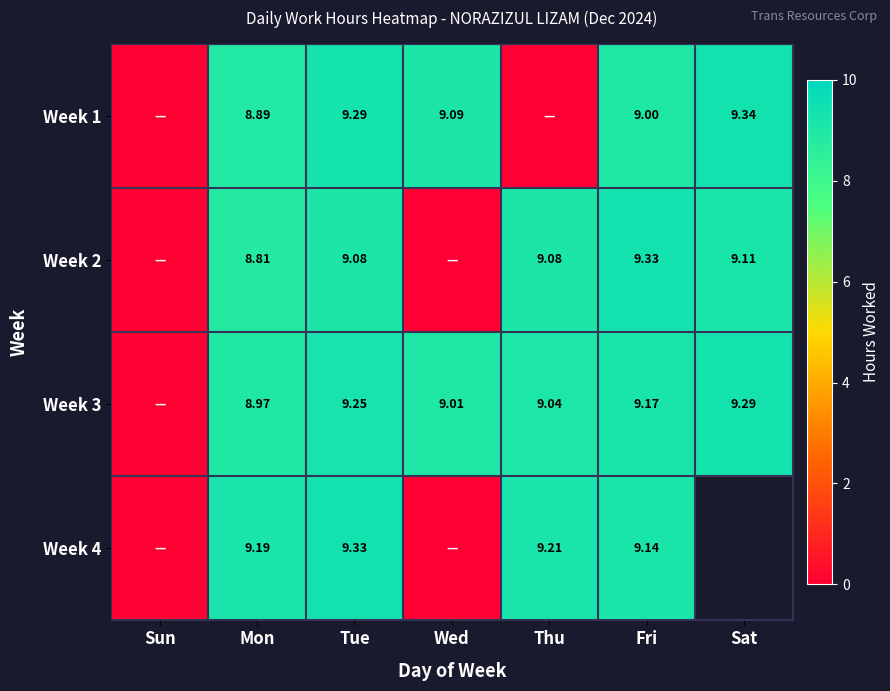

Between Tue and Fri, which series saw the biggest shift?

Week 1